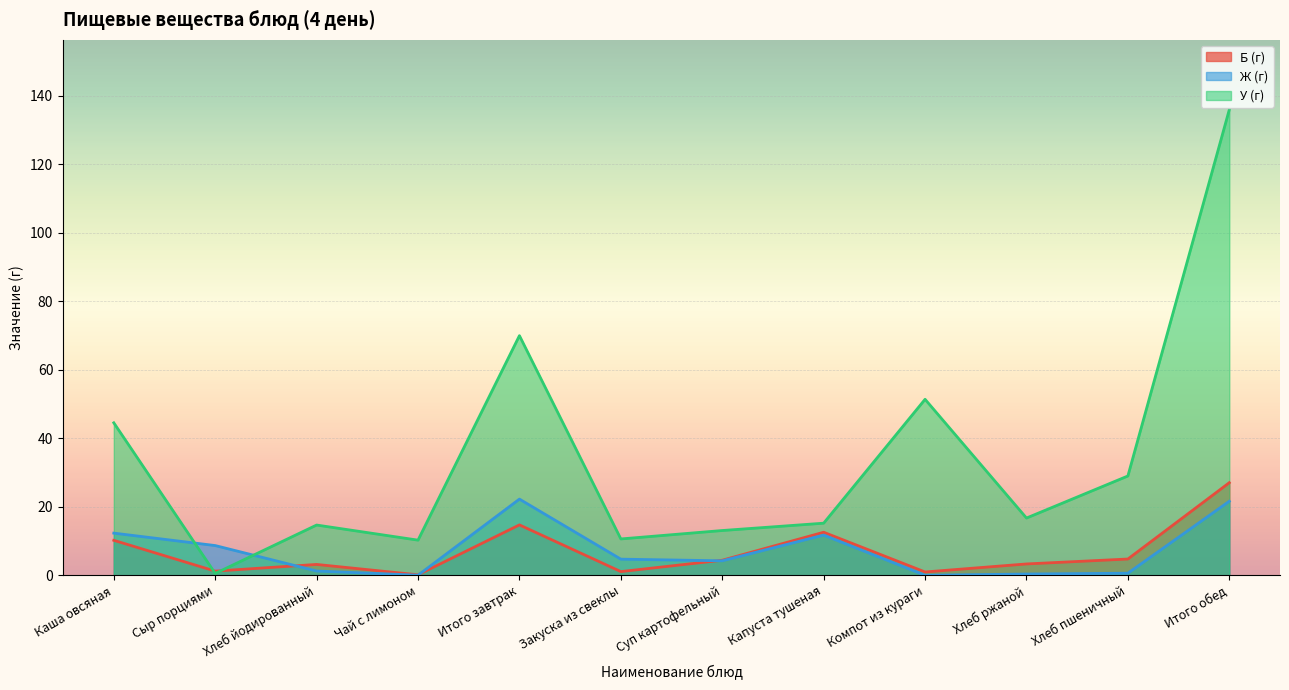

At which label is У (г) closest to 68?

Итого завтрак